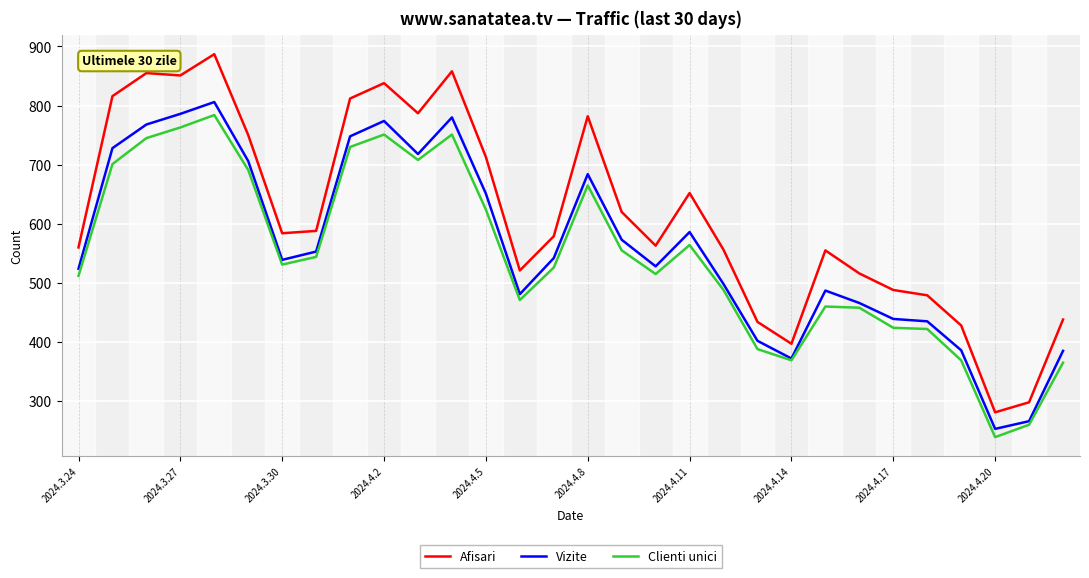

What is the maximum value shown in the chart?

887